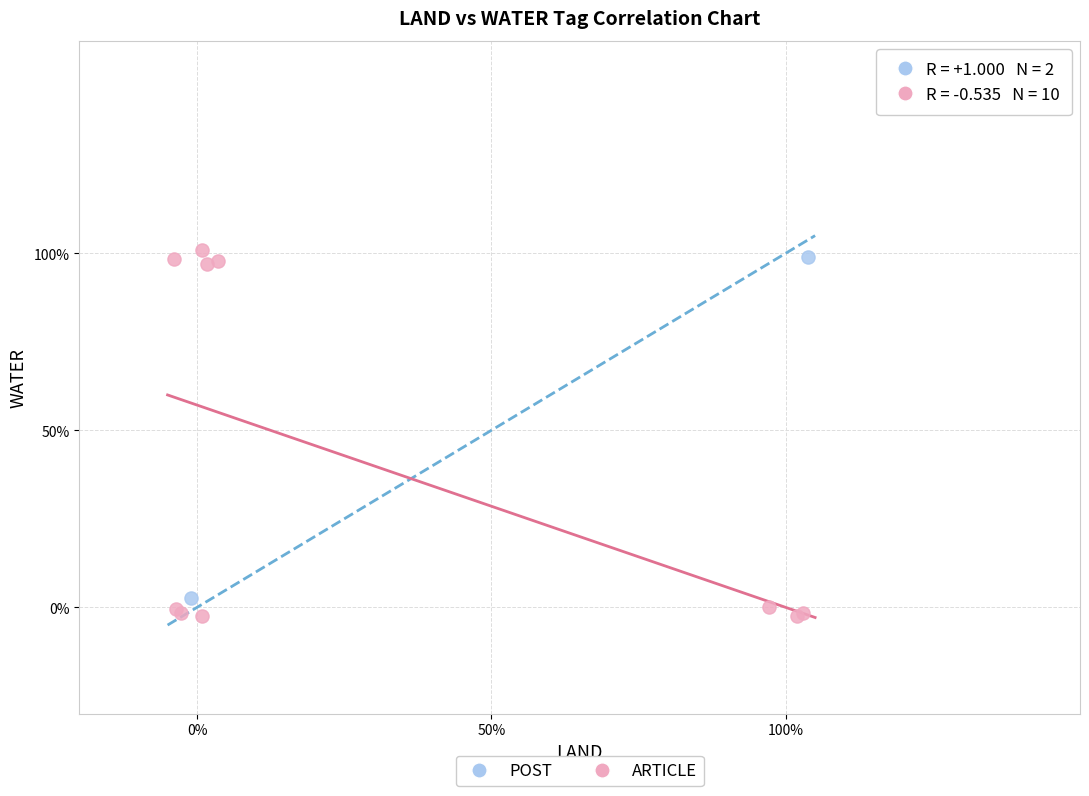

Which series reaches the minimum Y coordinate?

ARTICLE